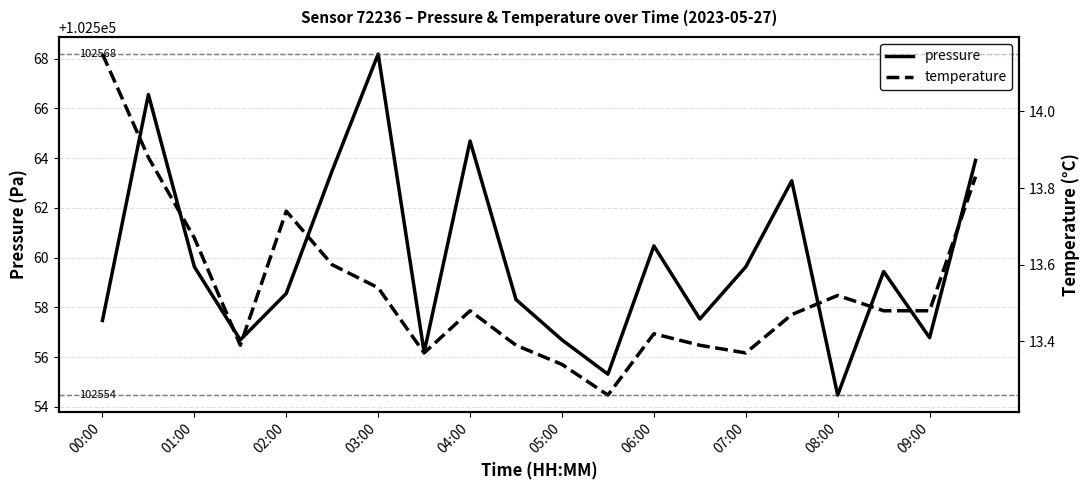

At which label does pressure reach its peak?

03:00